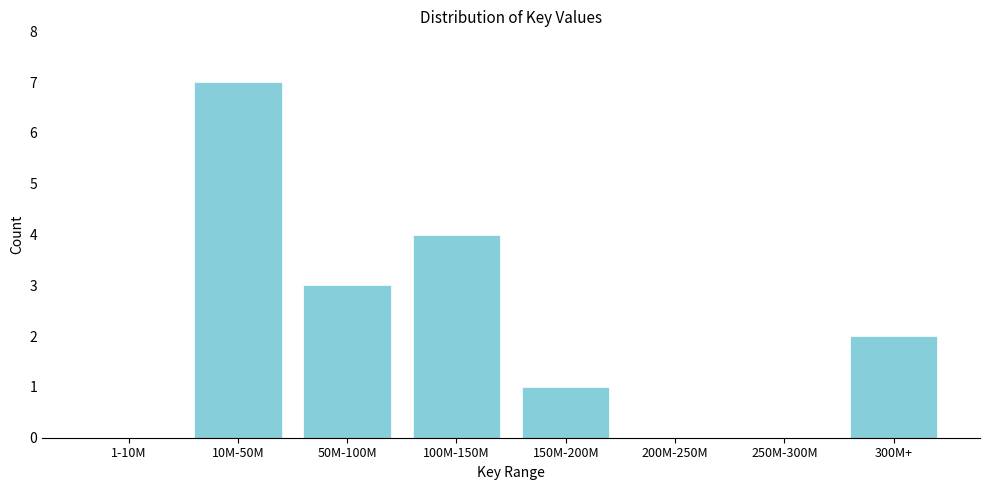

Reading left to right, extract all data points from this chart.

1-10M=0	10M-50M=7	50M-100M=3	100M-150M=4	150M-200M=1	200M-250M=0	250M-300M=0	300M+=2